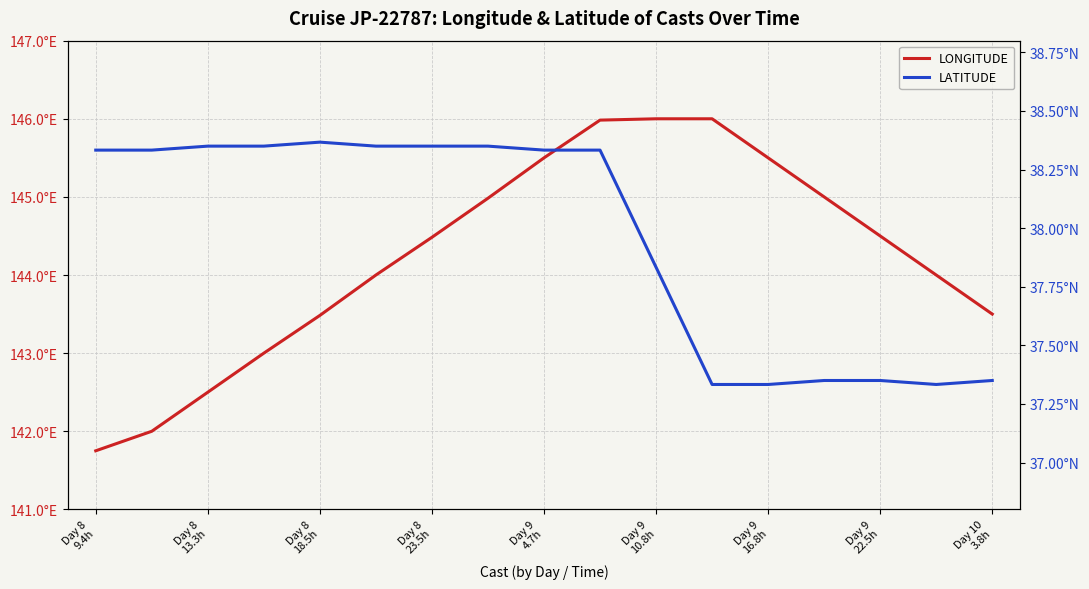

What is the average value of the LONGITUDE series?

144.2